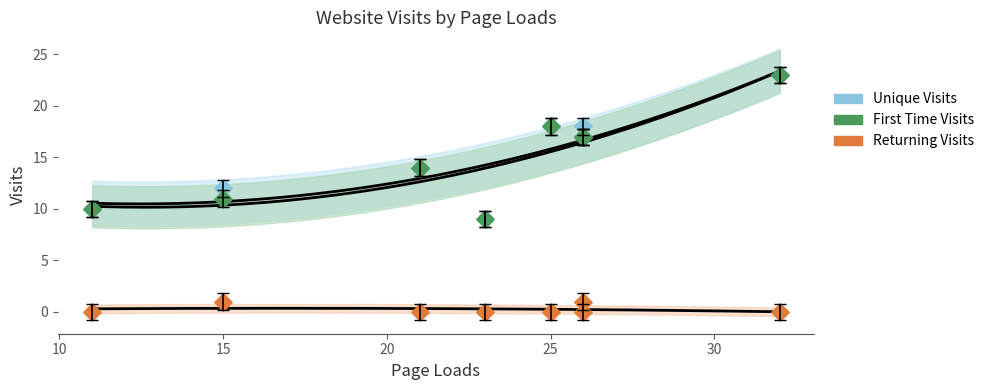

At which category is the sum across all series the highest?

32